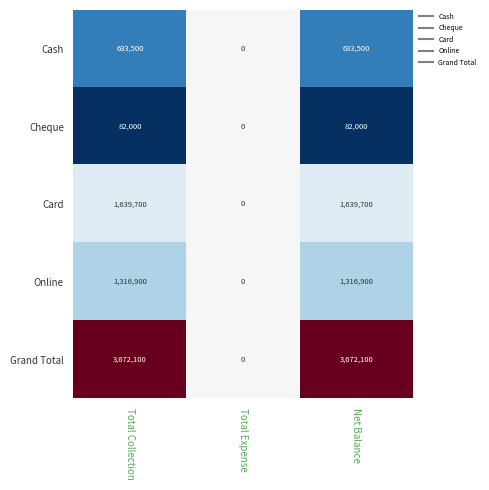

What is the total value across all series at Total Expense?

0